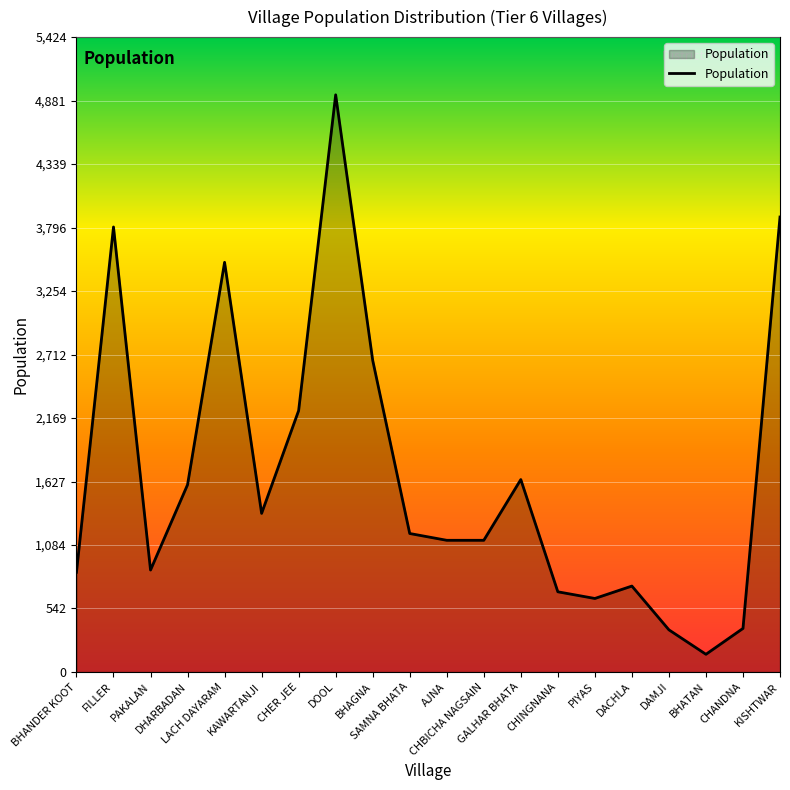

The chart shows a value of 3802 at FILLER. True or false?

True